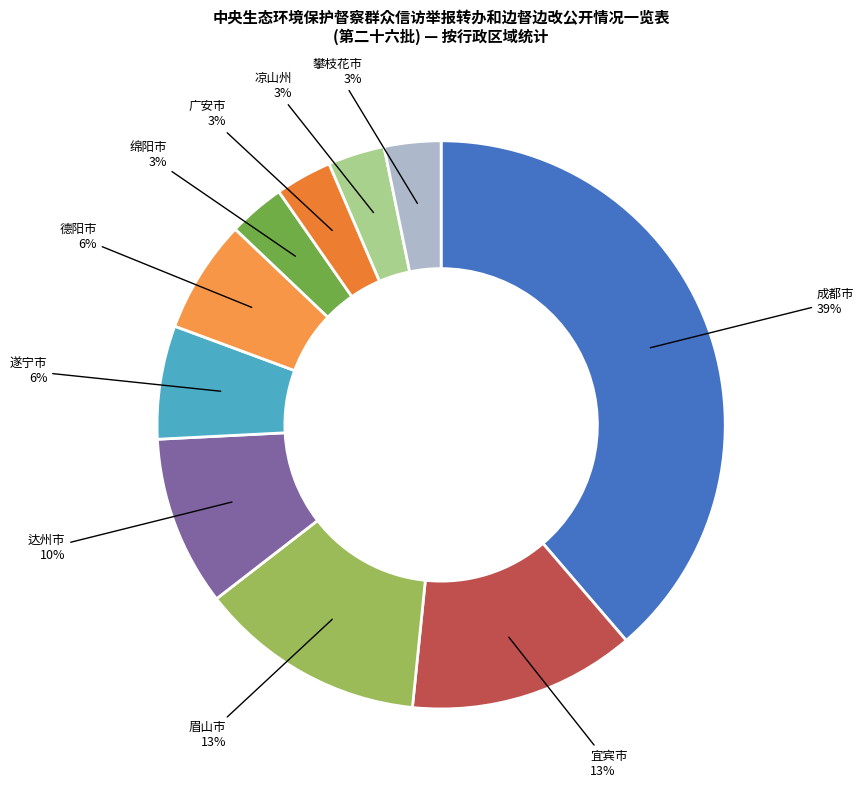

To the nearest percent, what percentage of the pie is 宜宾市?

13%